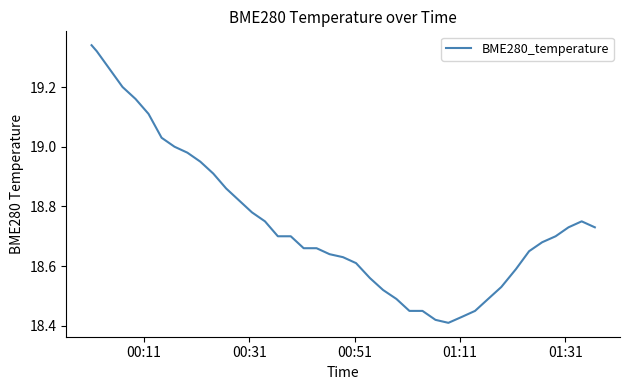

What is the difference between the maximum and minimum values?

0.9